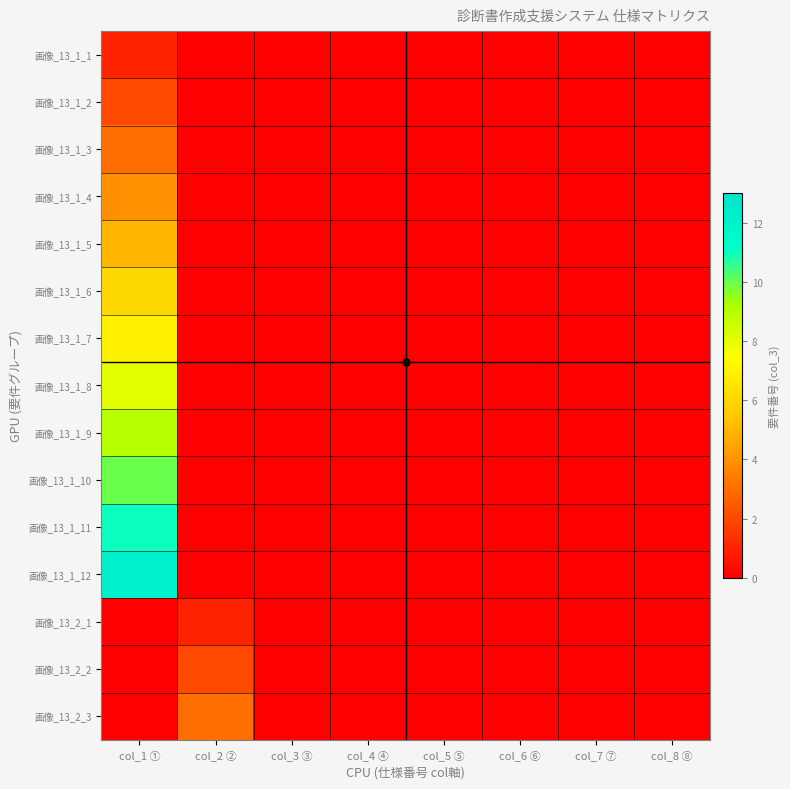

At which category is the sum across all series the highest?

col_1 ①